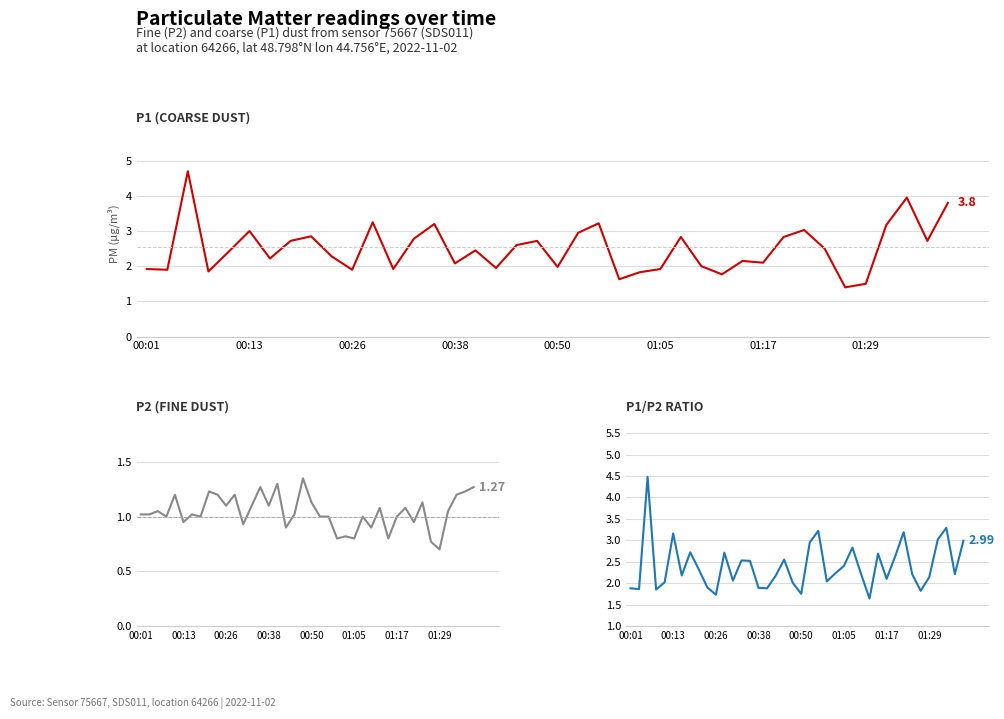

How many categories are shown in the chart?

40